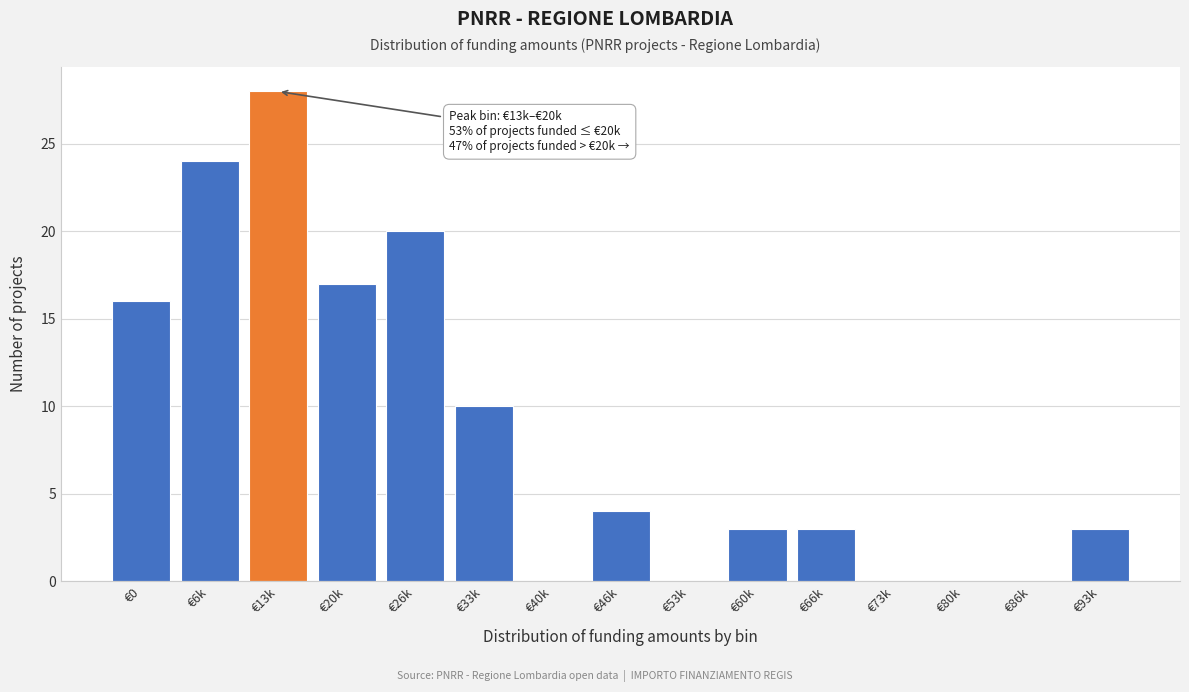

Reading left to right, transcribe all the data shown in this chart.

€0=16	€6k=24	€13k=28	€20k=17	€26k=20	€33k=10	€40k=0	€46k=4	€53k=0	€60k=3	€66k=3	€73k=0	€80k=0	€86k=0	€93k=3